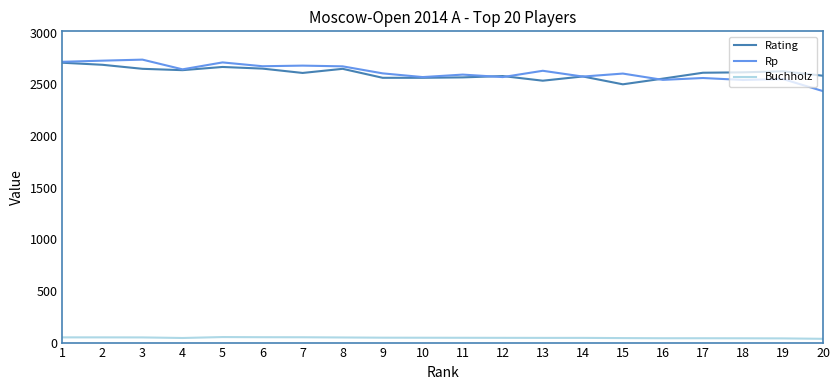

Is it true that Rp equals 3975.0 at 20?

False